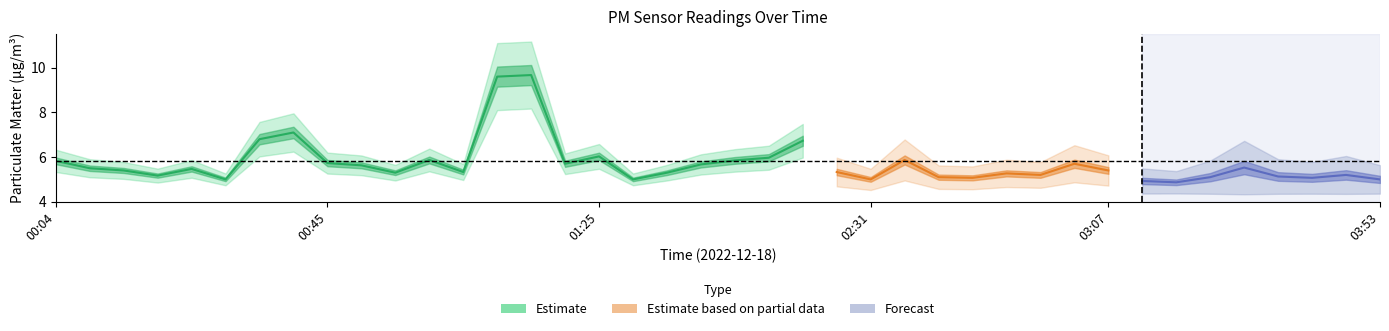

Is this an area chart (filled region under the line)?

No